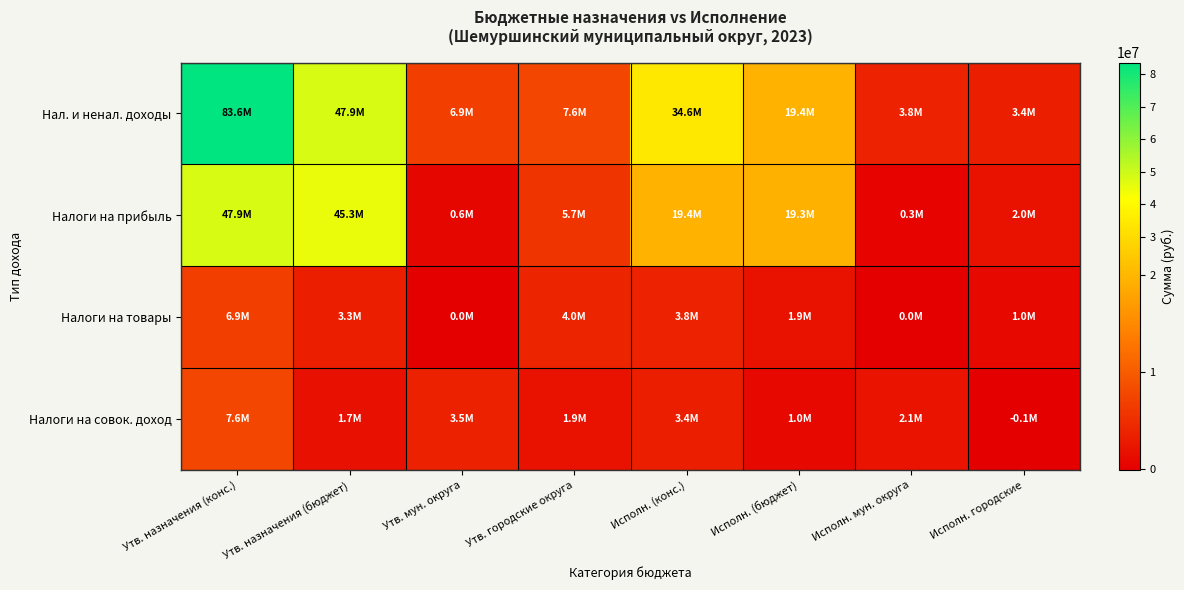

Which series has the largest range (max minus min)?

Нал. и ненал. доходы